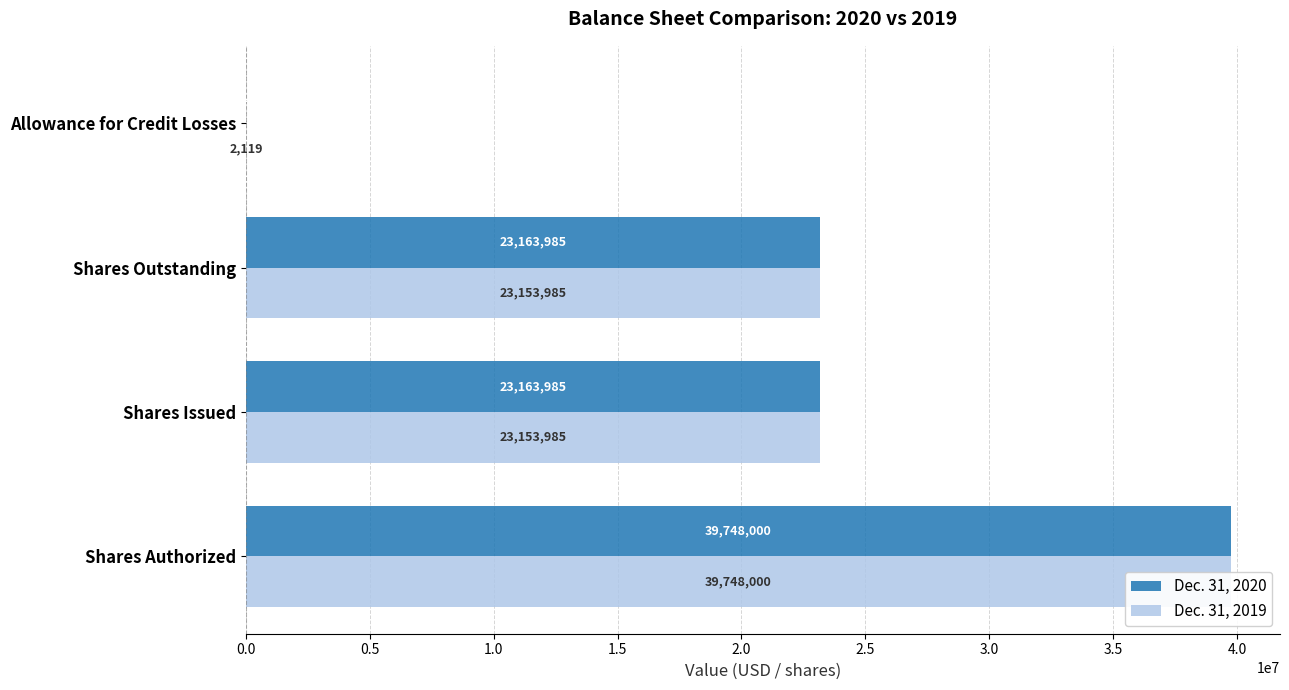

What is the value of the Dec. 31, 2020 bar at the 2nd from the left?

23163985